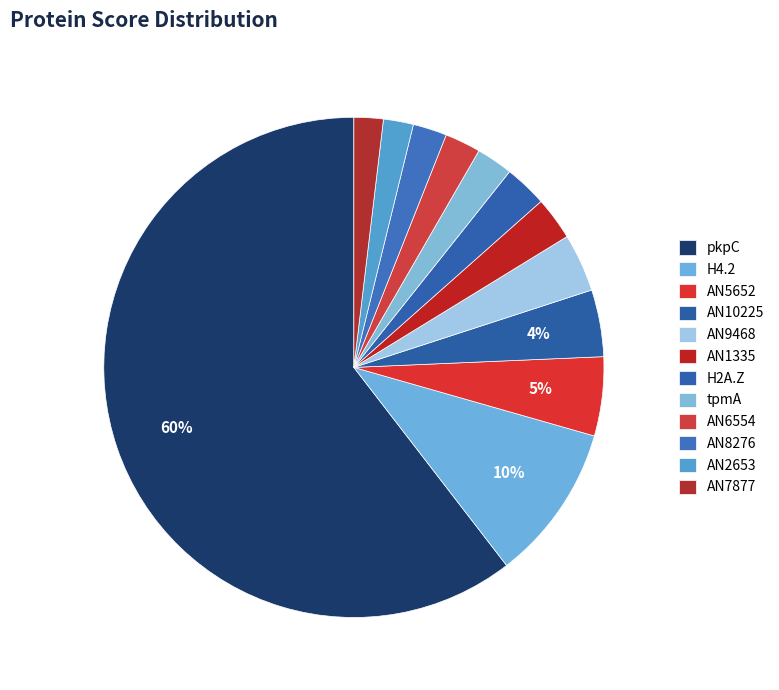

How many slices are in this pie chart?

12